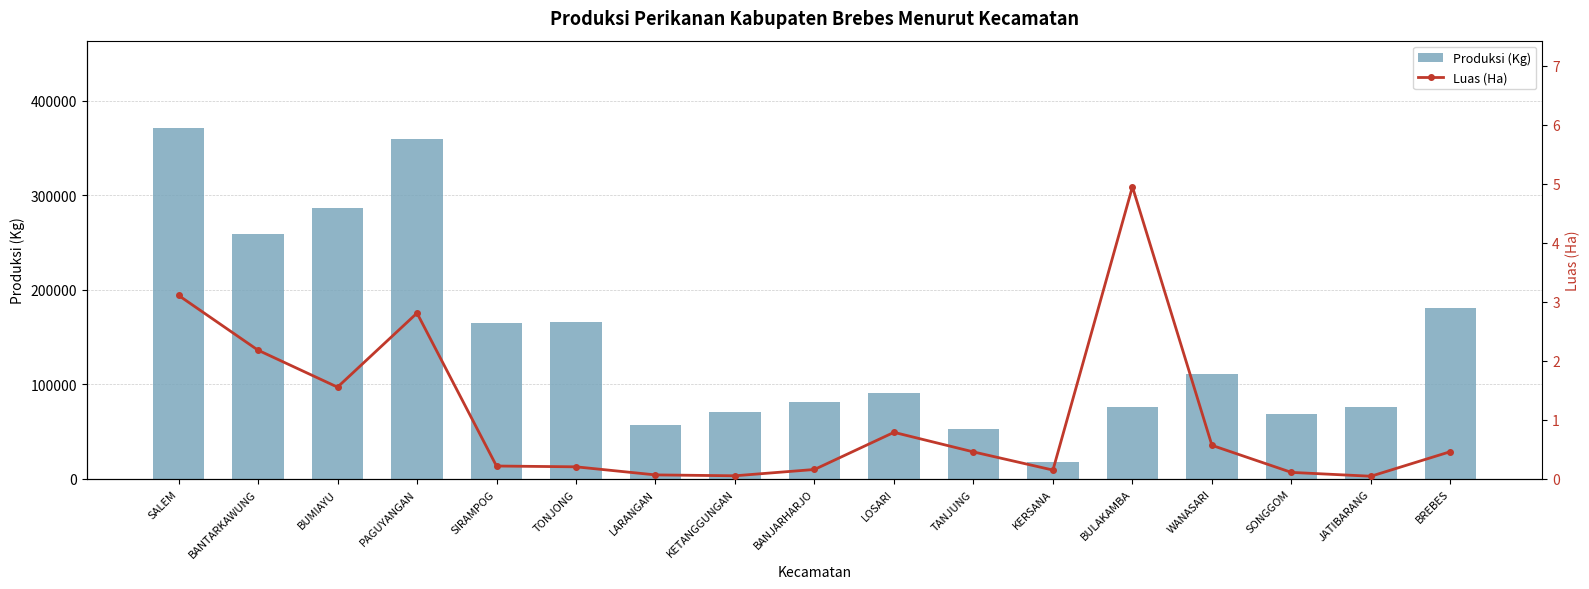

At how many categories does at least one series exceed 260777?

3